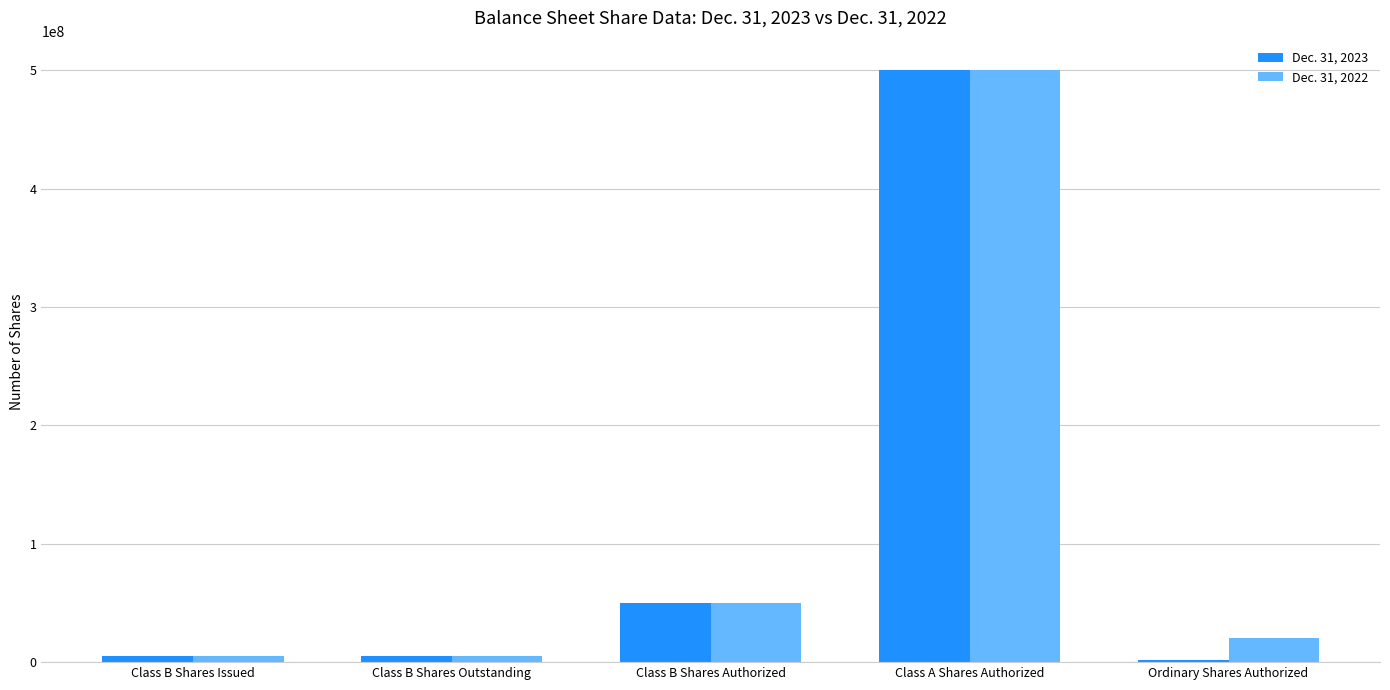

What is the label of the 1st bar from the right?

Ordinary Shares Authorized